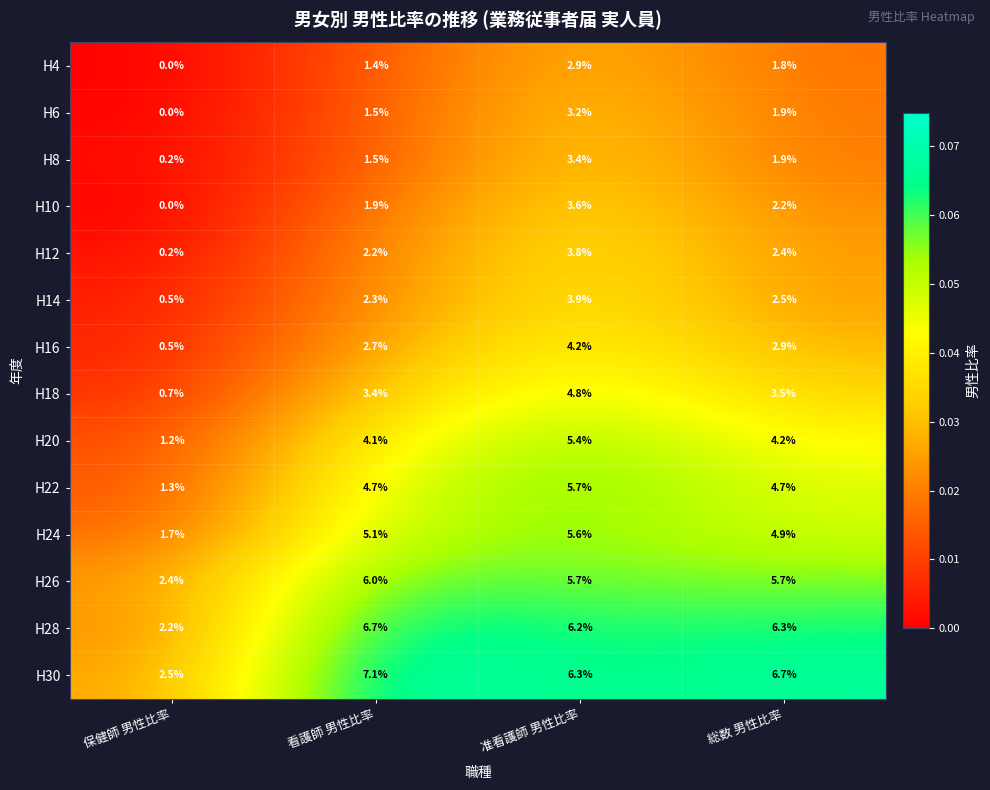

Rank the series by their maximum value, from highest to lowest.

H30, H28, H26, H22, H24, H20, H18, H16, H14, H12, H10, H8, H6, H4